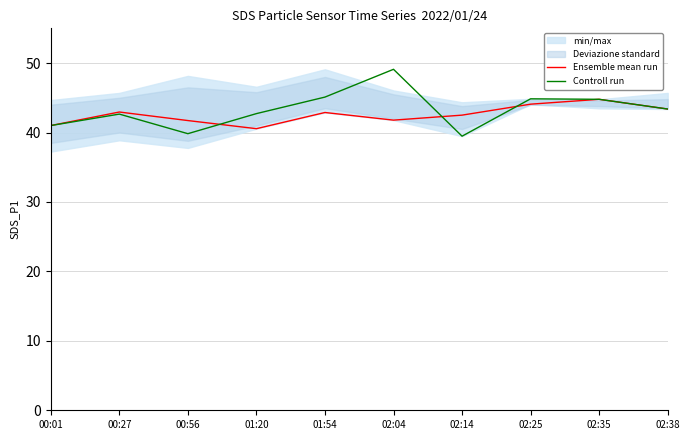

Reading left to right, extract all data points from this chart.

Ensemble mean run: 41.0	43.0	41.7	40.5	42.9	41.8	42.5	44.1	44.8	43.4
Controll run: 41.0	42.6	39.8	42.7	45.1	49.1	39.5	44.9	44.8	43.4